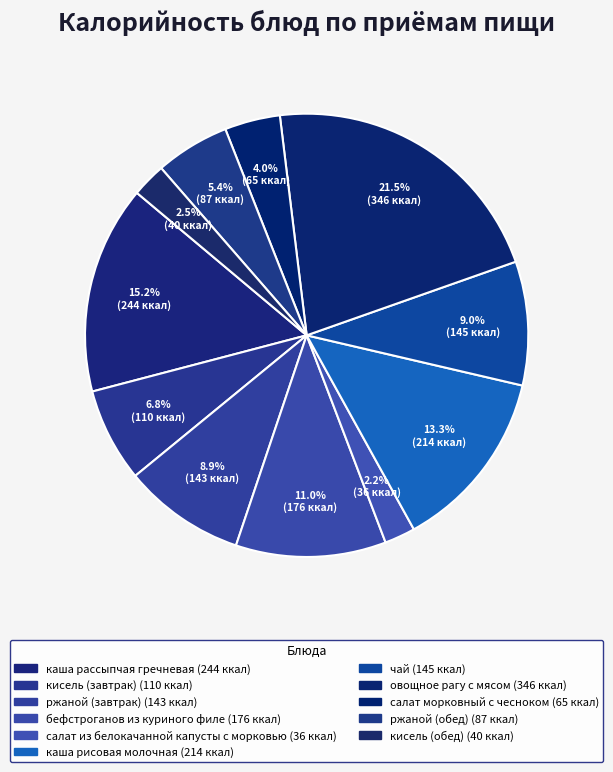

Which slice is the smallest?

салат из белокачанной капусты с морковью